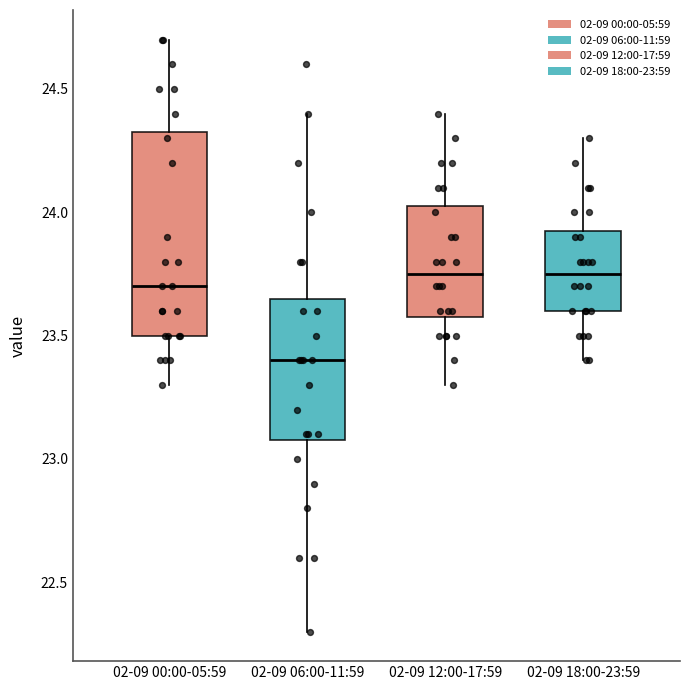

Reading left to right, transcribe this box plot: for each box, give where its median line is, the range the box spans, and where its two whiskers end, as read against the y-axis. The values are not printed on the chart, so give them approximately, as read against the axis.

02-09 00:00-05:59: median 23.70, box 23.50 to 24.35, whiskers 23.30 to 24.70
02-09 06:00-11:59: median 23.40, box 23.10 to 23.65, whiskers 22.30 to 24.40
02-09 12:00-17:59: median 23.75, box 23.60 to 24.05, whiskers 23.30 to 24.40
02-09 18:00-23:59: median 23.75, box 23.60 to 23.95, whiskers 23.40 to 24.30